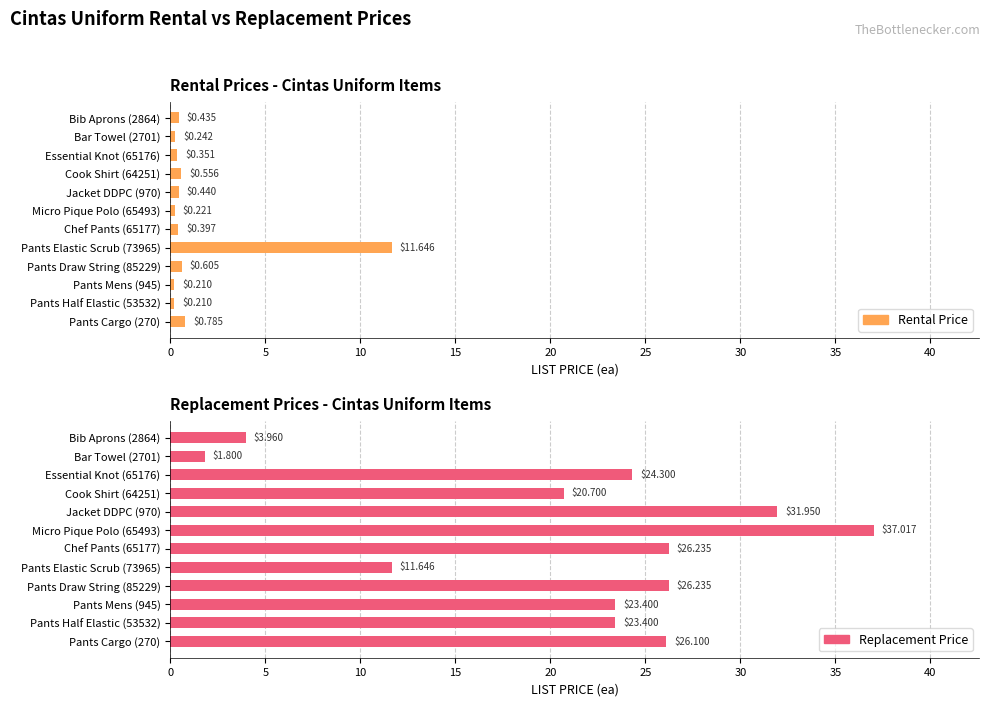

Which series has the largest range (max minus min)?

Replacement Price